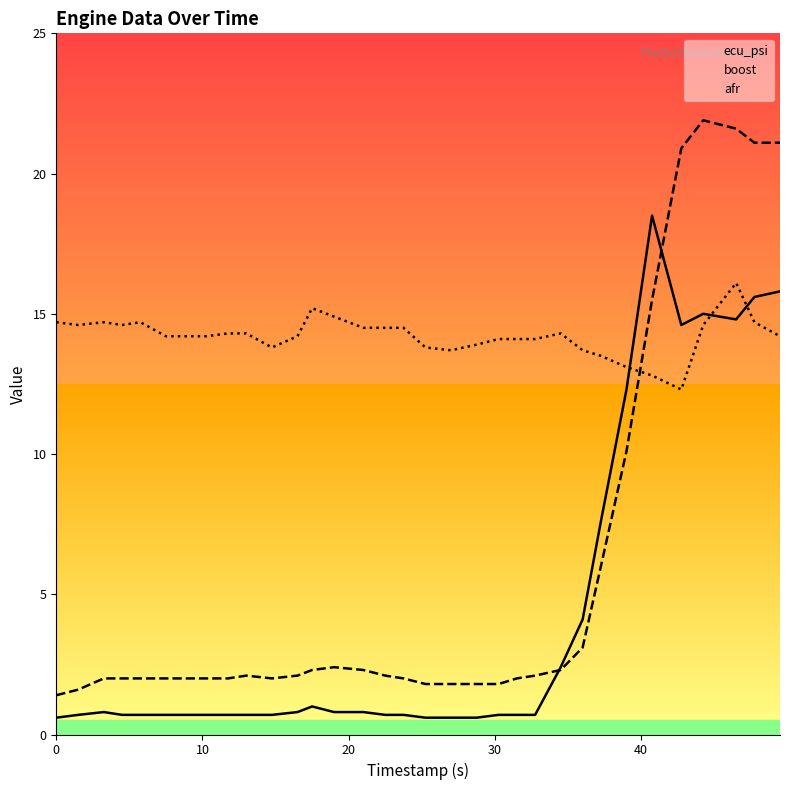

How many interior local valleys does the boost series have?

1